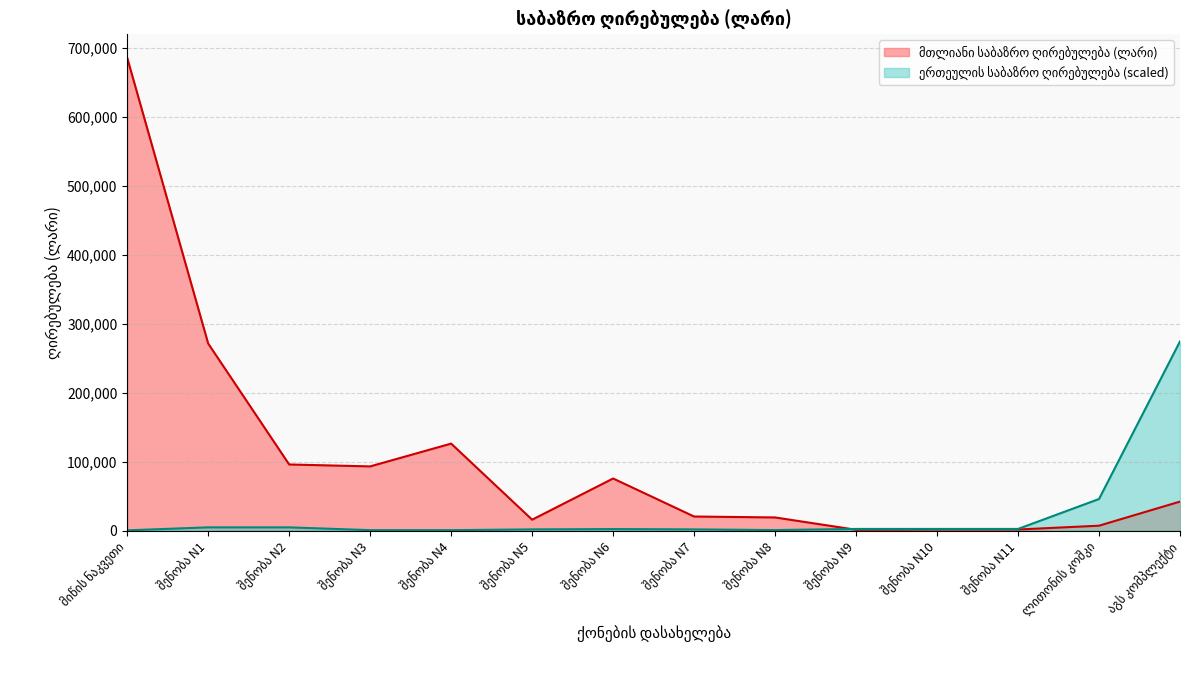

Read the value at შენობა N2.

95865